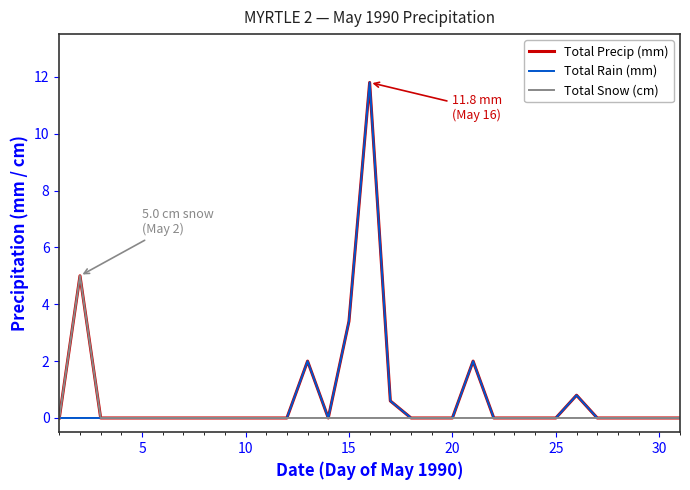

What is the greatest value displayed?

11.8